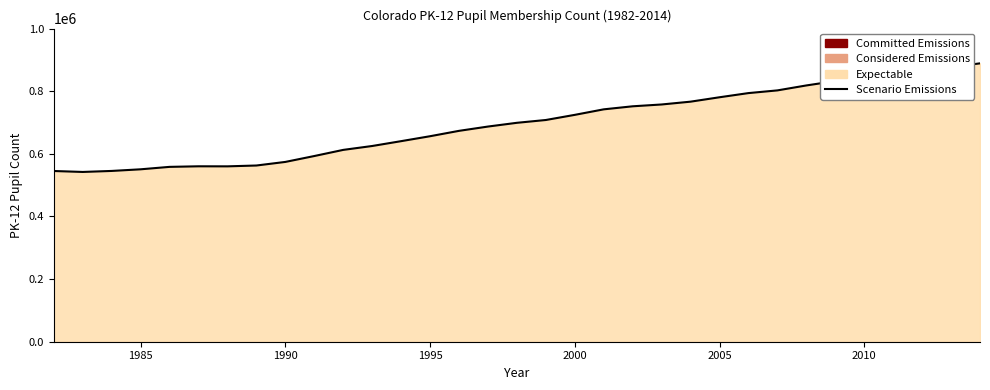

How many data points are less than 699135?

16